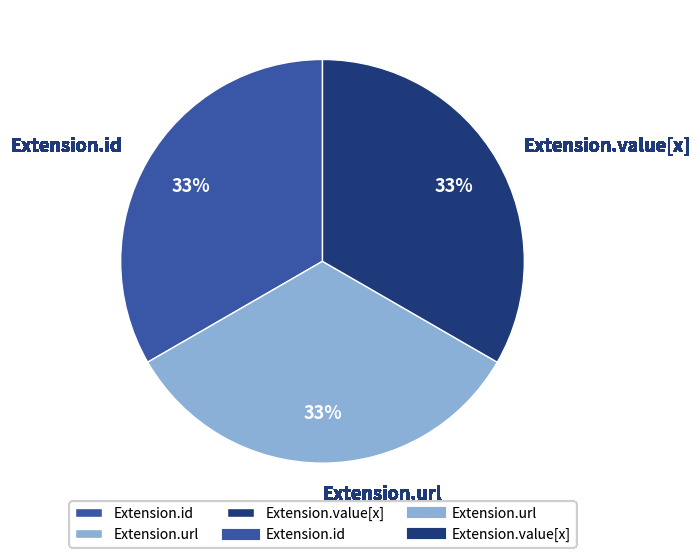

What is the ratio of the value at Extension.url to the value at Extension.id?

1.0